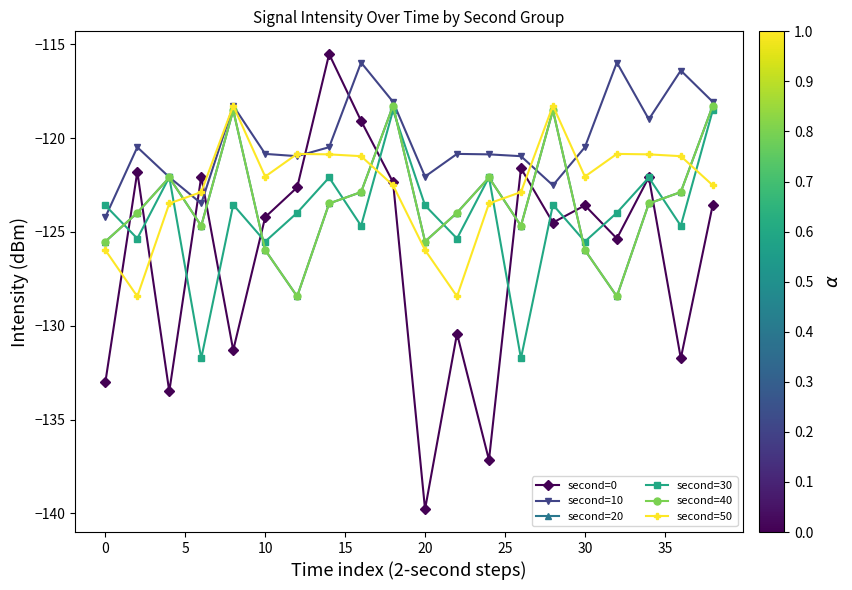

Which series has the largest range (max minus min)?

second=0